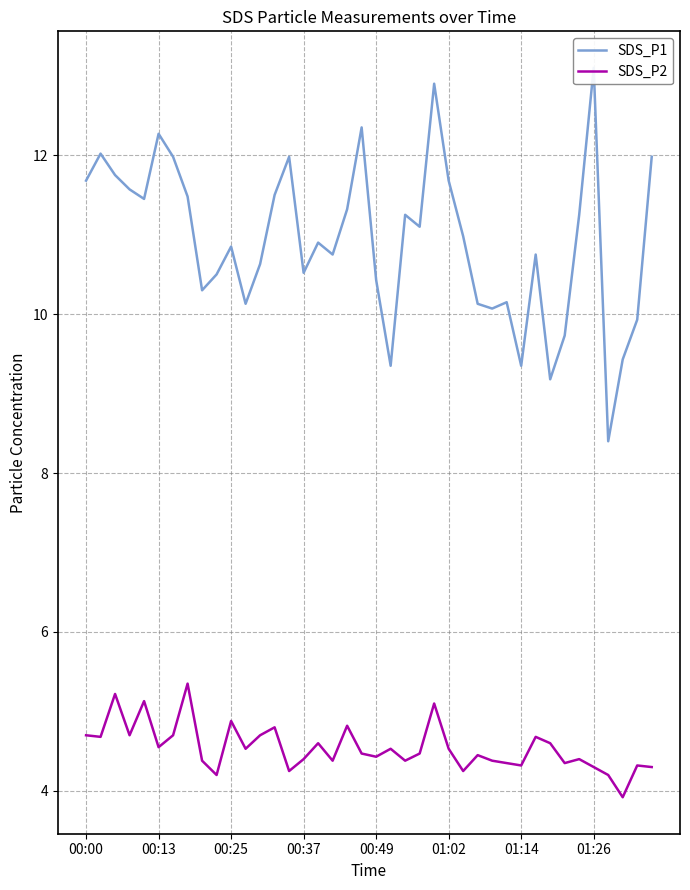

What are all the series names shown in the legend?

SDS_P1, SDS_P2